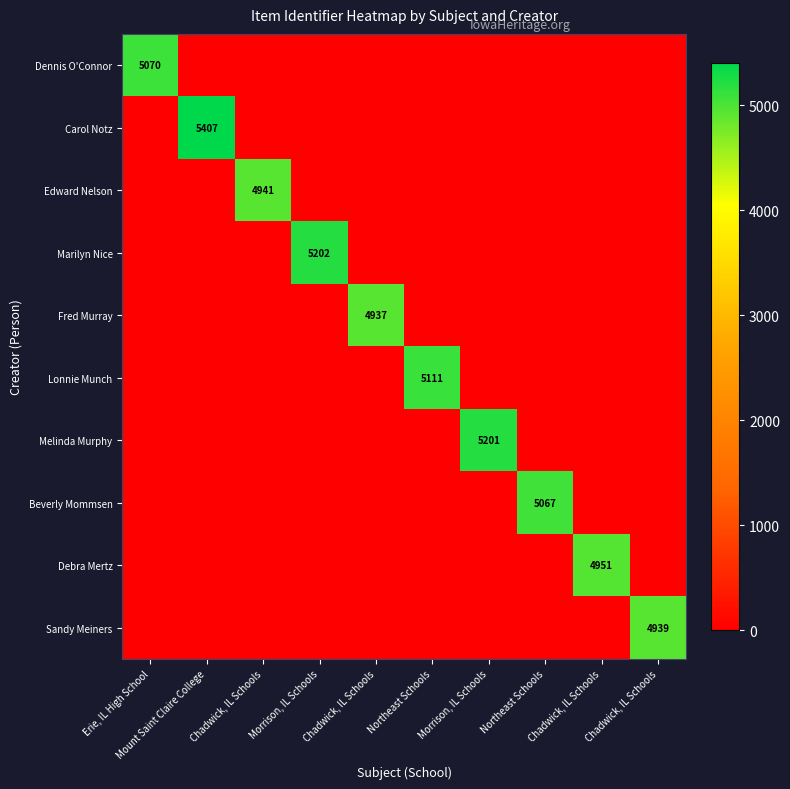

At how many categories does at least one series exceed 3622?

10